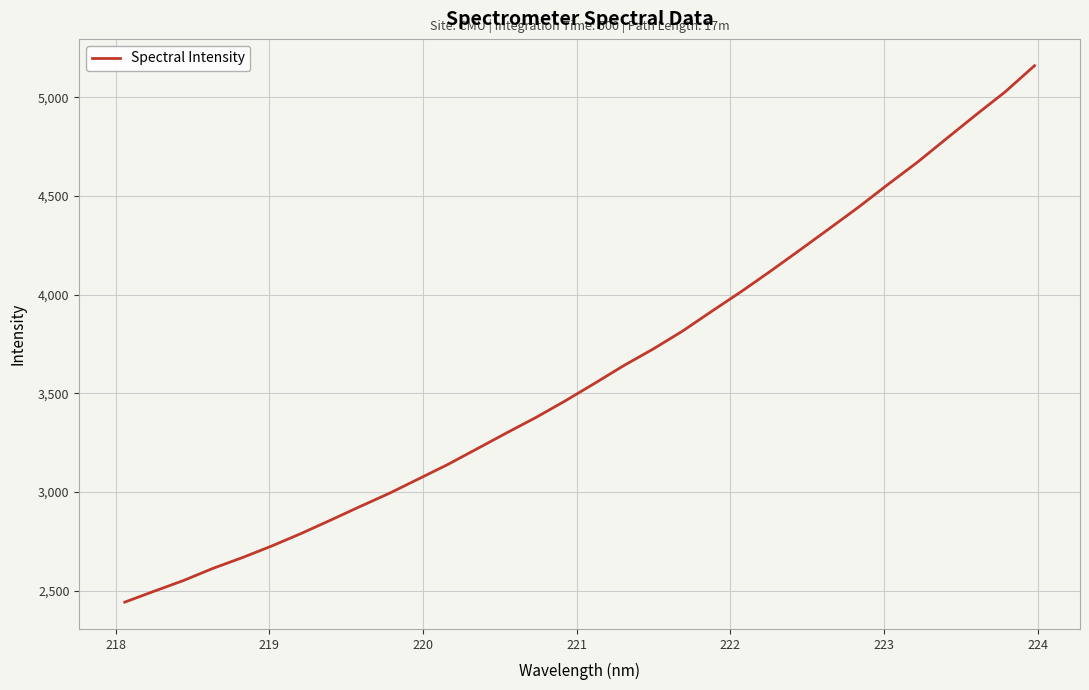

What is the difference between the maximum and minimum values?

2718.2